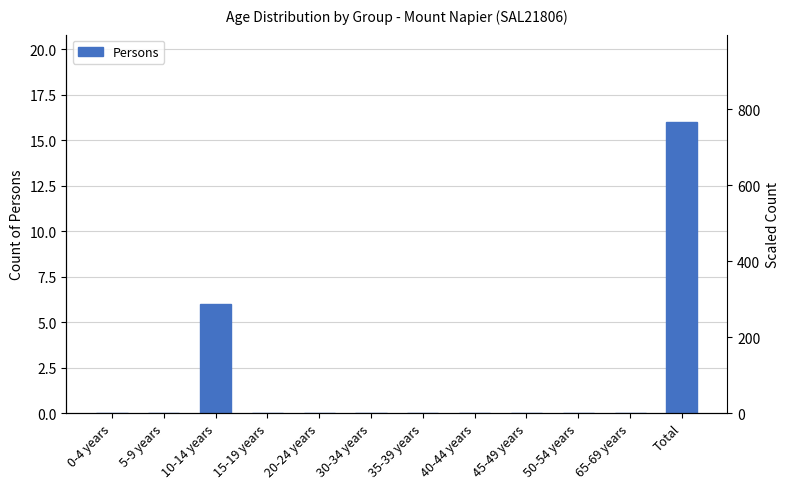

What position from the right is 50-54 years?

3